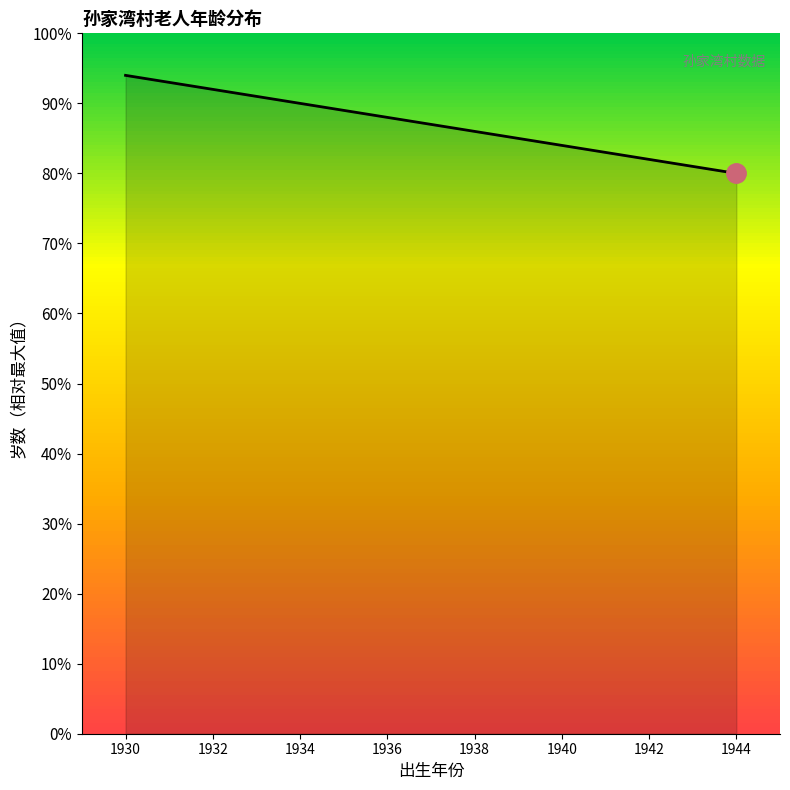

Reading left to right, transcribe all the data shown in this chart.

94	91	89	88	87	86	85	83	82	81	80